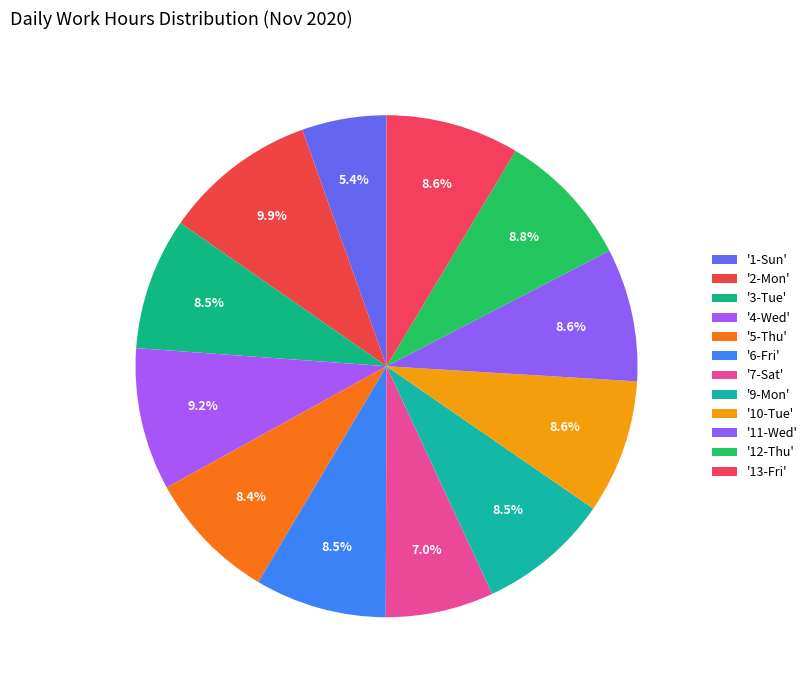

Rank the categories by value from highest to lowest.

2-Mon, 4-Wed, 12-Thu, 10-Tue, 13-Fri, 11-Wed, 3-Tue, 6-Fri, 9-Mon, 5-Thu, 7-Sat, 1-Sun